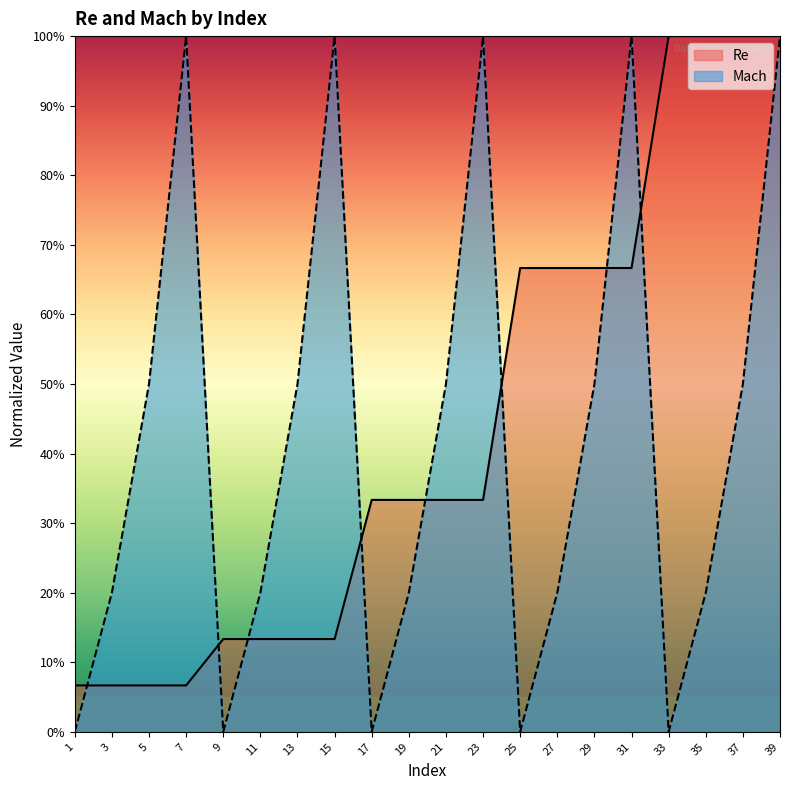

At 13, list the series in order from largest to smallest.

Mach, Re